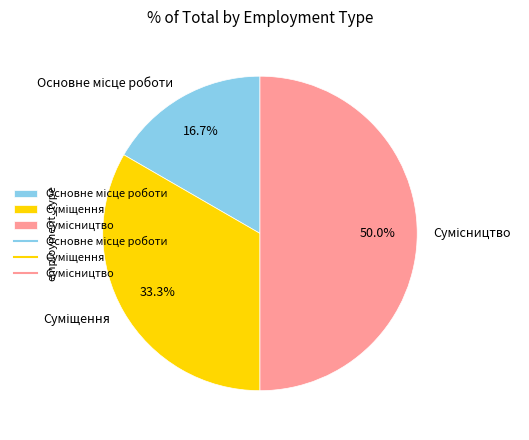

Count the number of slices in the pie.

3